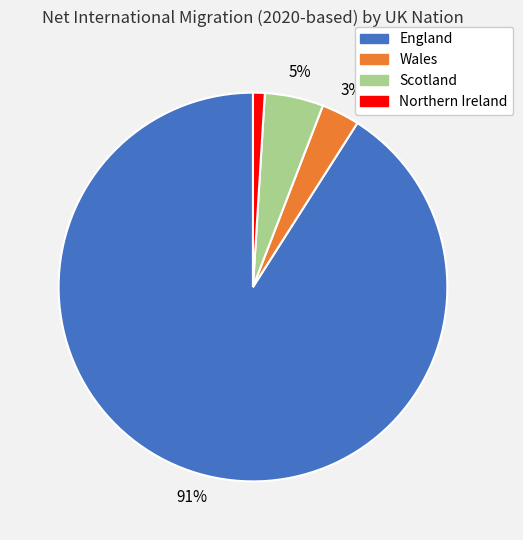

Does any single category account for the majority?

Yes